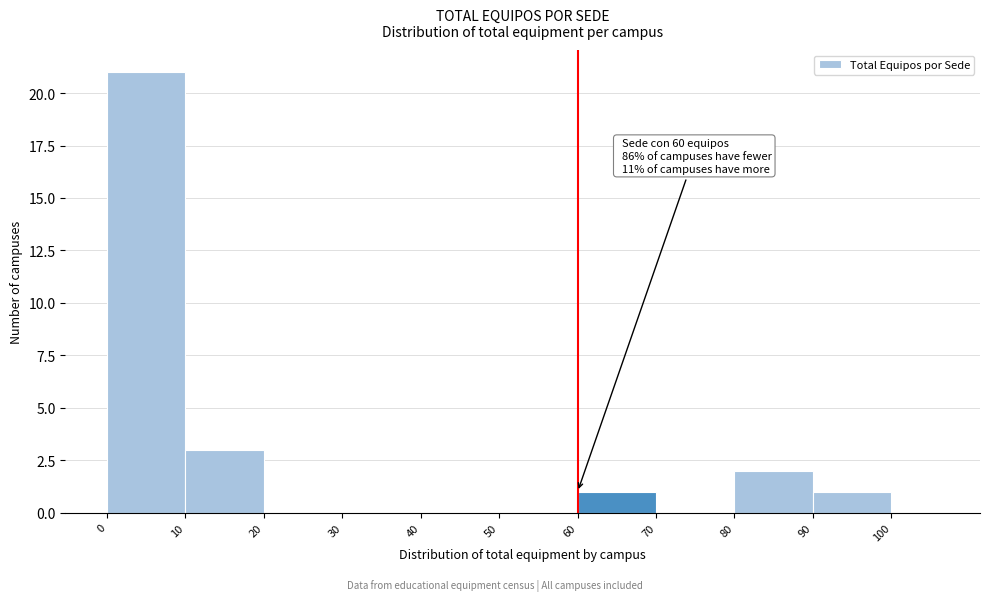

Over which range of the x-axis is the bar tallest?

0 to 10